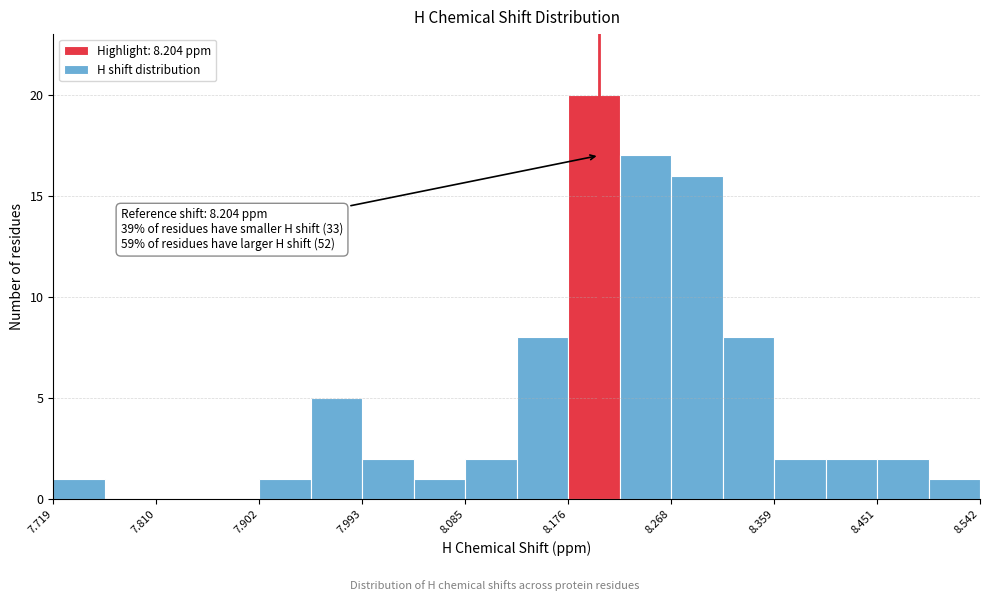

Which range on the x-axis has the tallest bar?

8.18 to 8.22